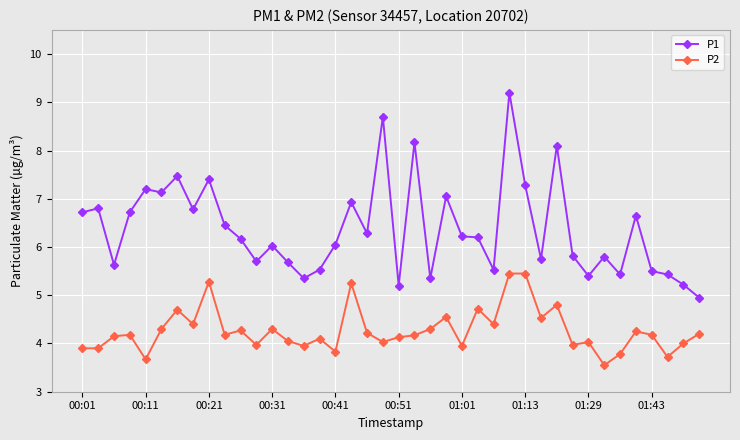

Which series has the largest total across all categories?

P1